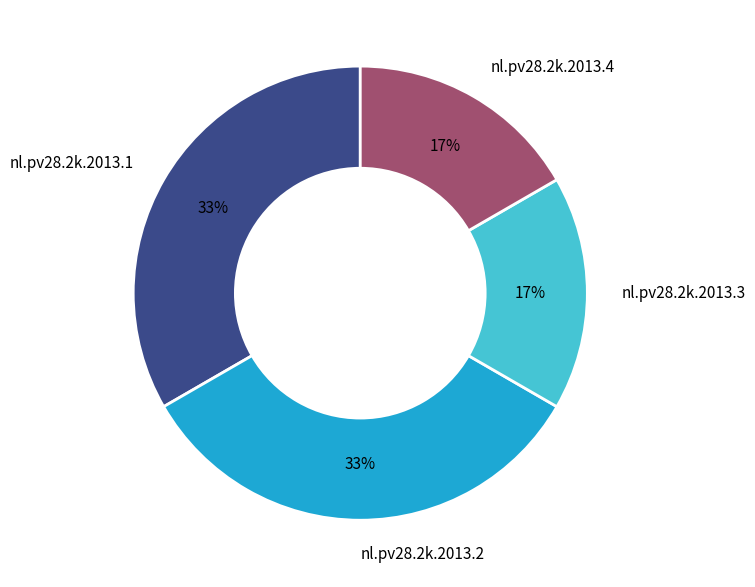

True or false: nl.pv28.2k.2013.3 accounts for 17% of the total.

True